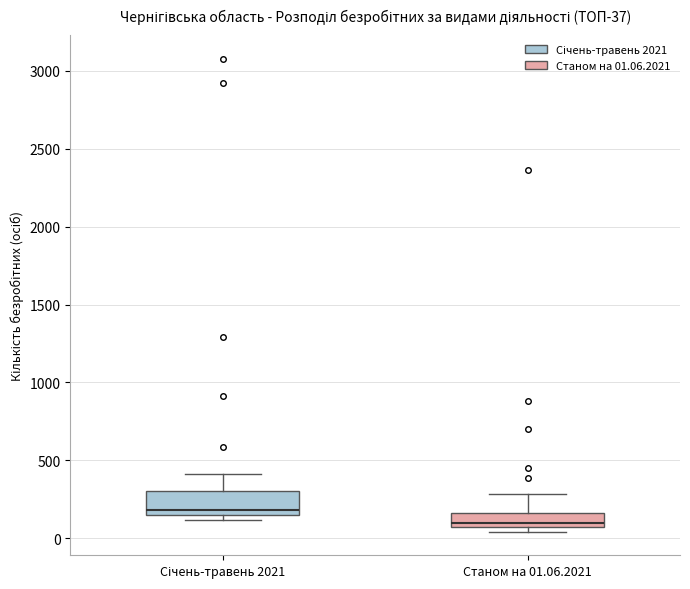

Which box is the tallest, from its lower edge to its upper edge?

Січень-травень 2021